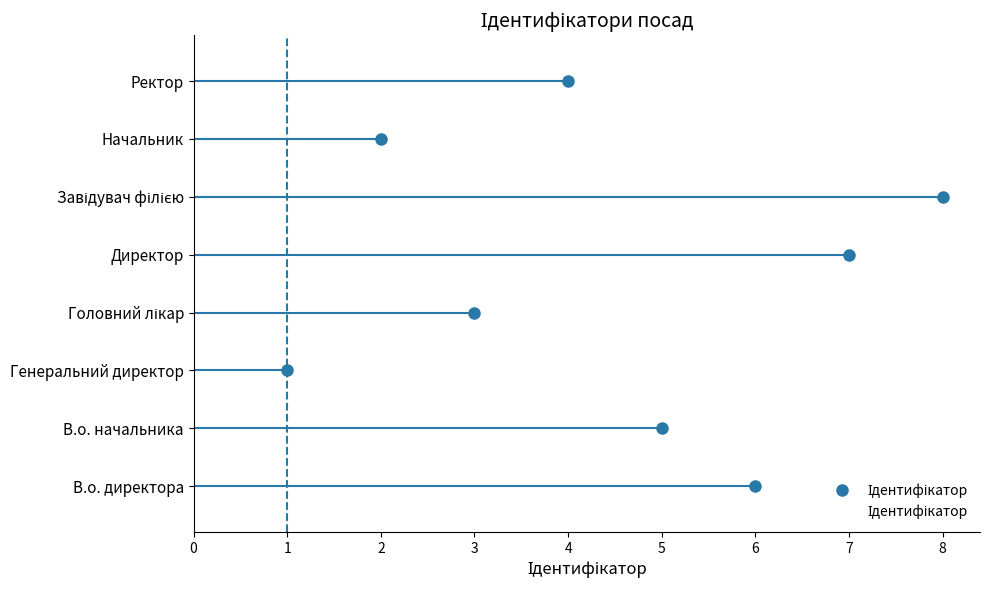

Reading right to left, what are all the values shown in this chart?

4	2	8	7	3	1	5	6